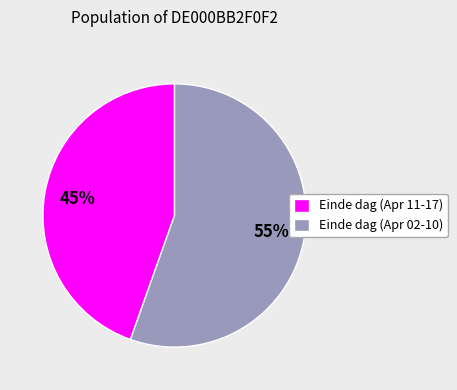

How many segments does this pie chart have?

2